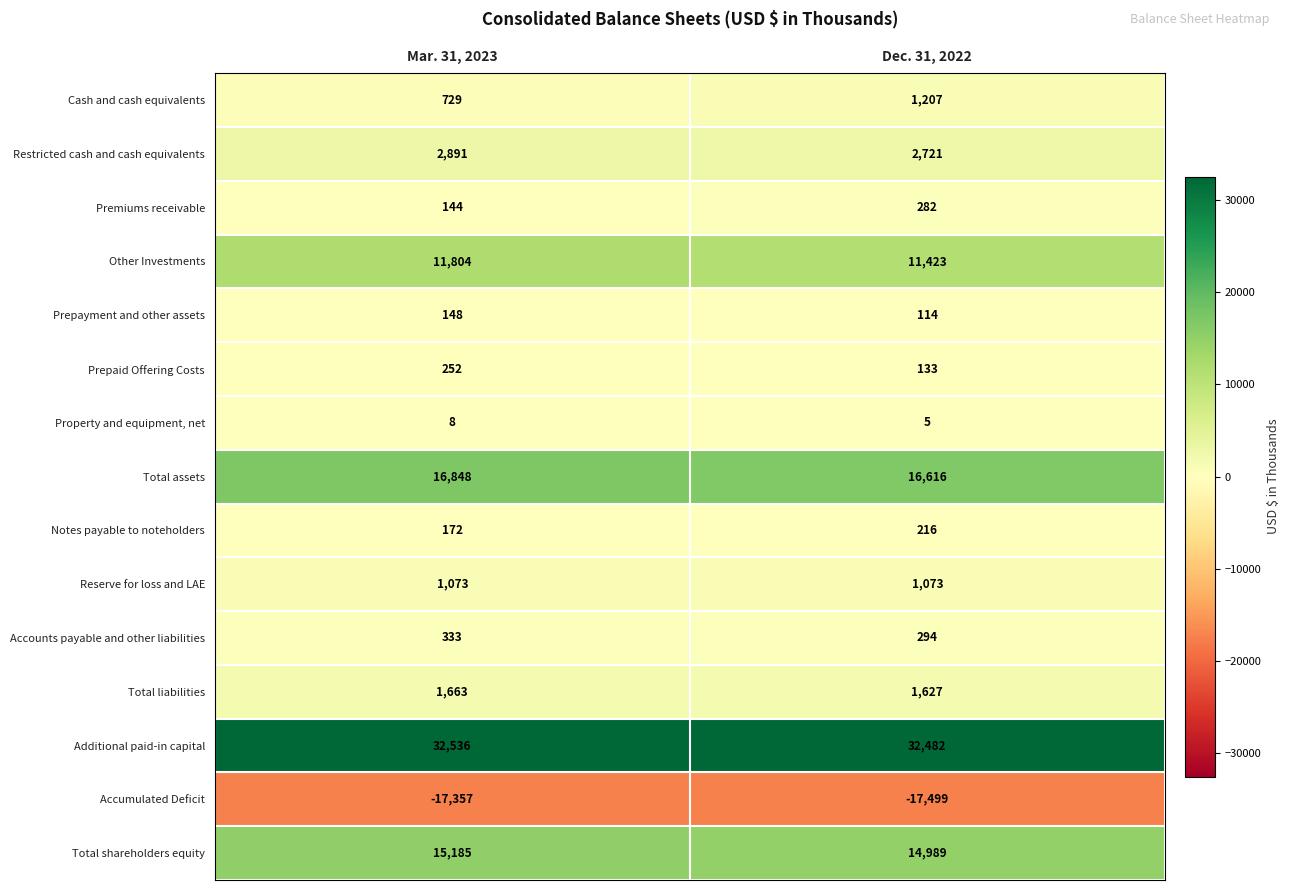

Reading right to left, what are all the values shown in this chart?

Cash and cash equivalents: 1207	729
Restricted cash and cash equivalents: 2721	2891
Premiums receivable: 282	144
Other Investments: 11423	11804
Prepayment and other assets: 114	148
Prepaid Offering Costs: 133	252
Property and equipment, net: 5	8
Total assets: 16616	16848
Notes payable to noteholders: 216	172
Reserve for loss and LAE: 1073	1073
Accounts payable and other liabilities: 294	333
Total liabilities: 1627	1663
Additional paid-in capital: 32482	32536
Accumulated Deficit: -17499	-17357
Total shareholders equity: 14989	15185